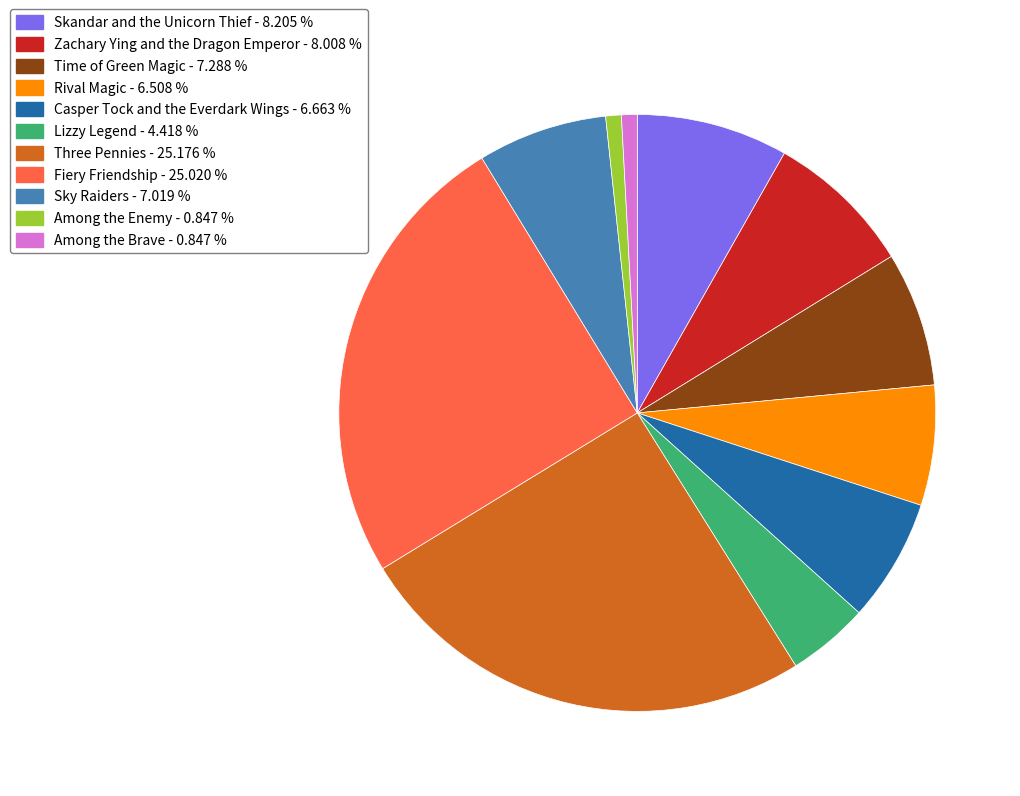

Do Rival Magic and Lizzy Legend together represent more than half of the pie?

No